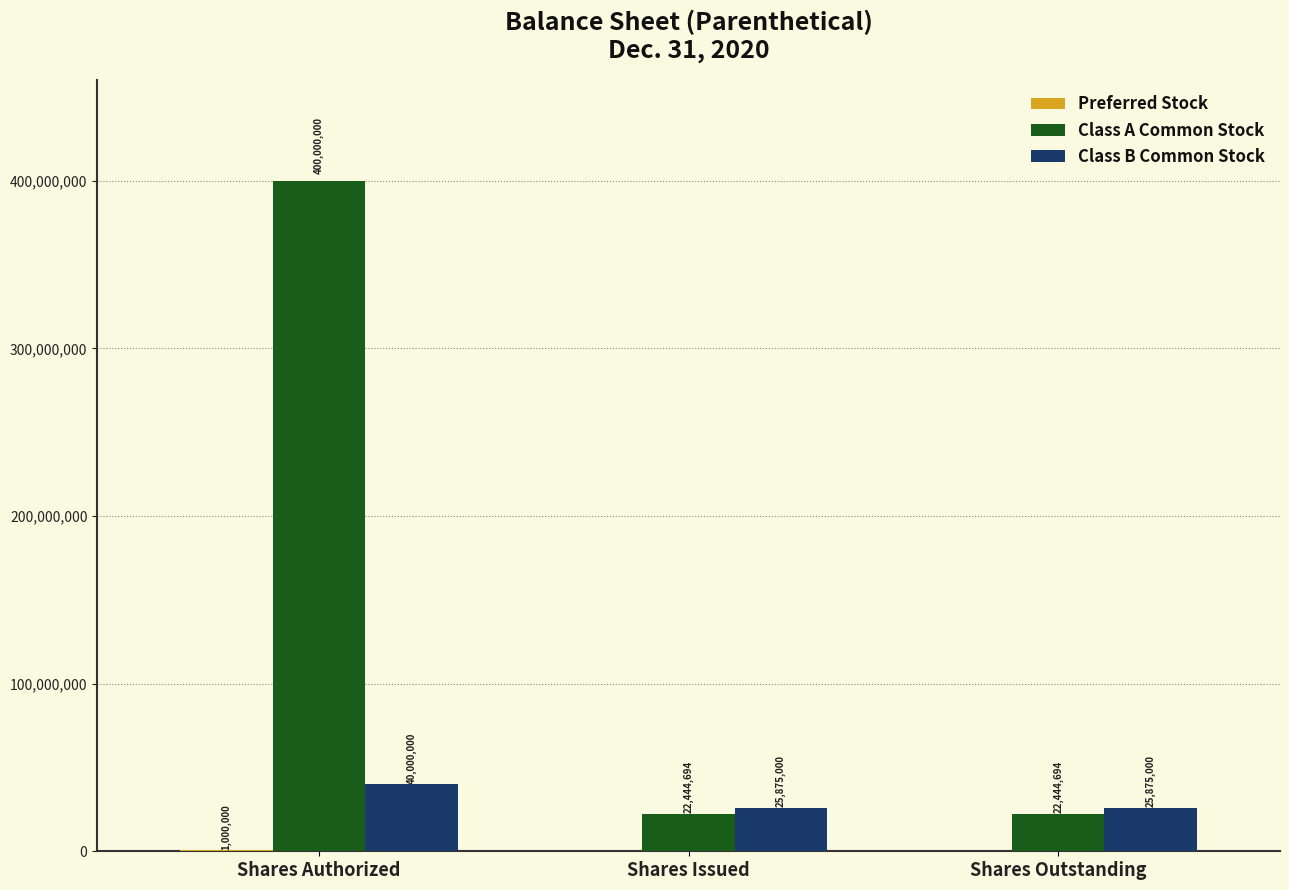

True or false: Class A Common Stock has a value of 22444694 at Shares Outstanding.

True